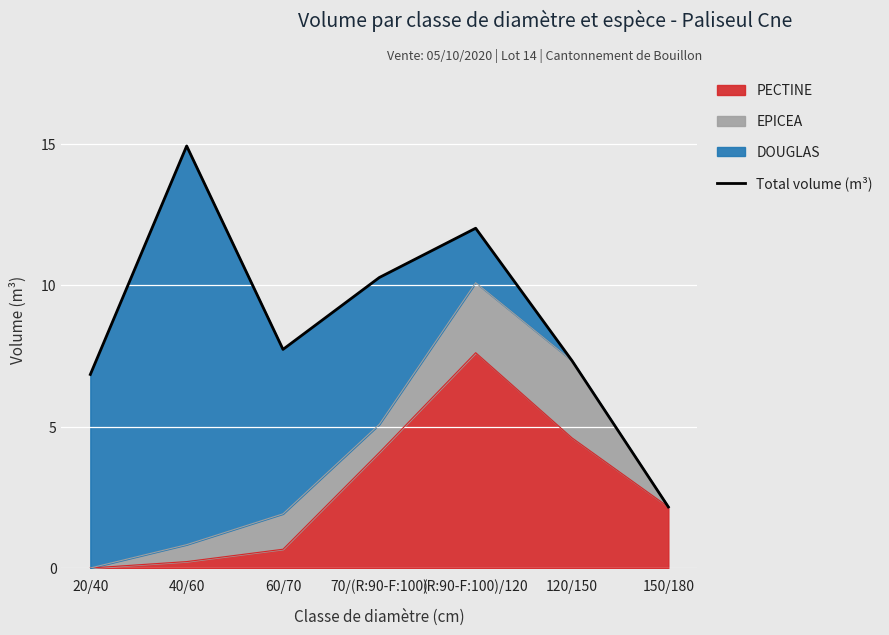

True or false: the data shows 12.5 at 60/70.

False